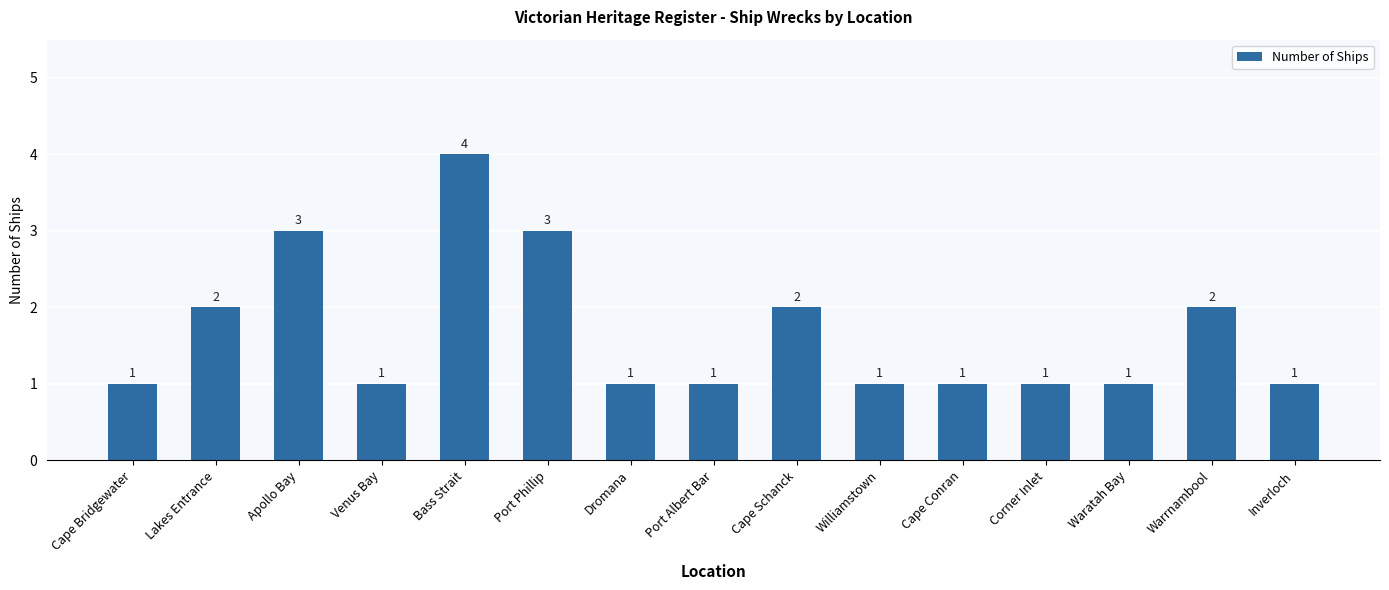

What is the value of the 9th bar from the left?

2